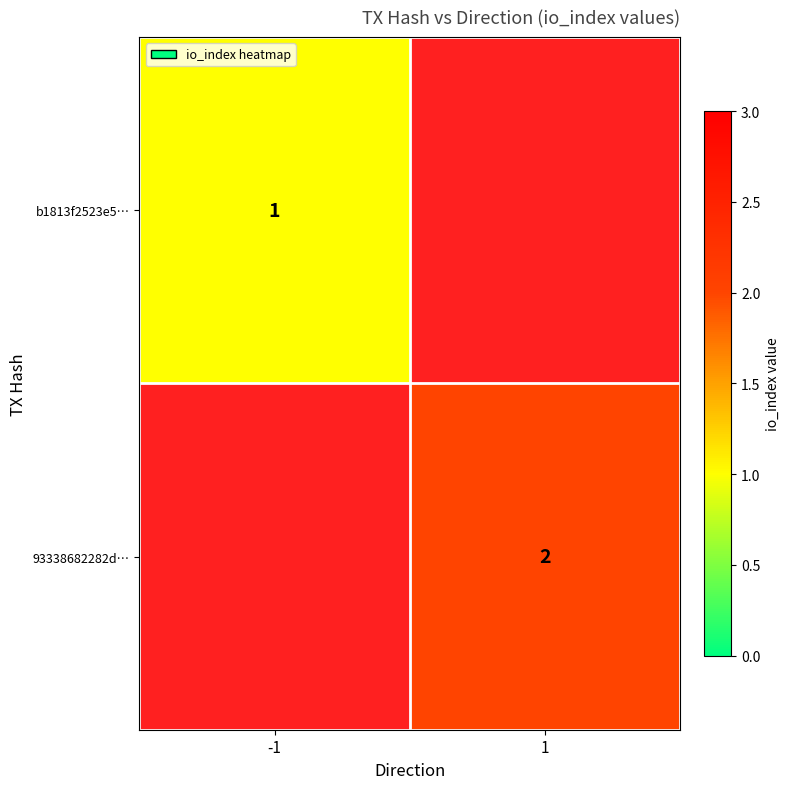

True or false: b1813f2523e5… has a value of 1 at -1.

True